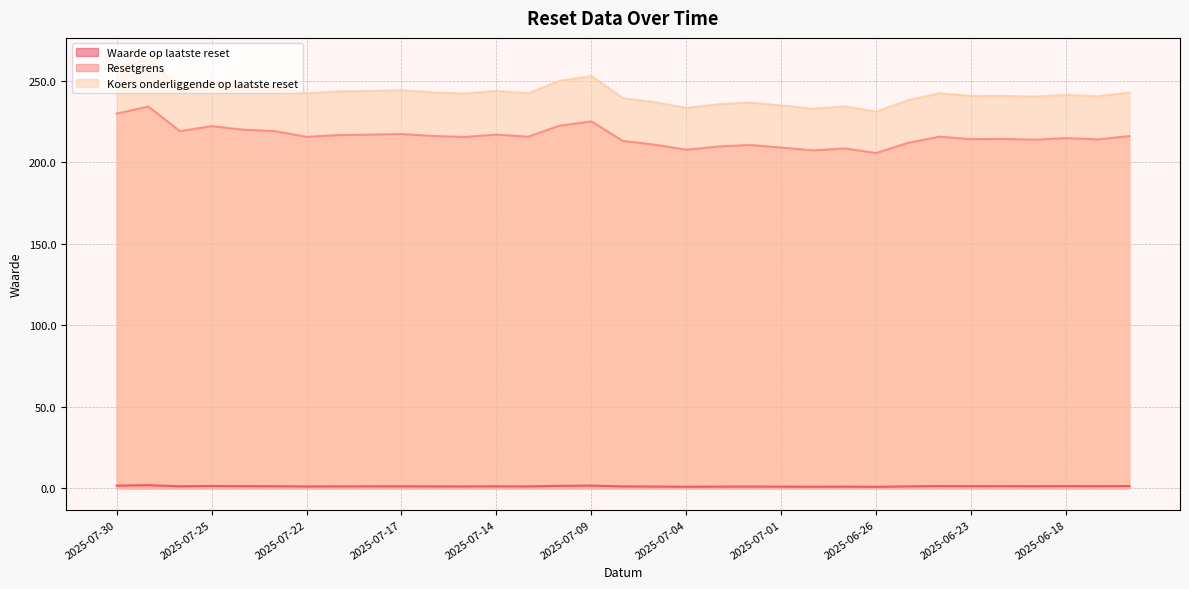

Which category has the highest value in the Resetgrens series?

2025-07-29